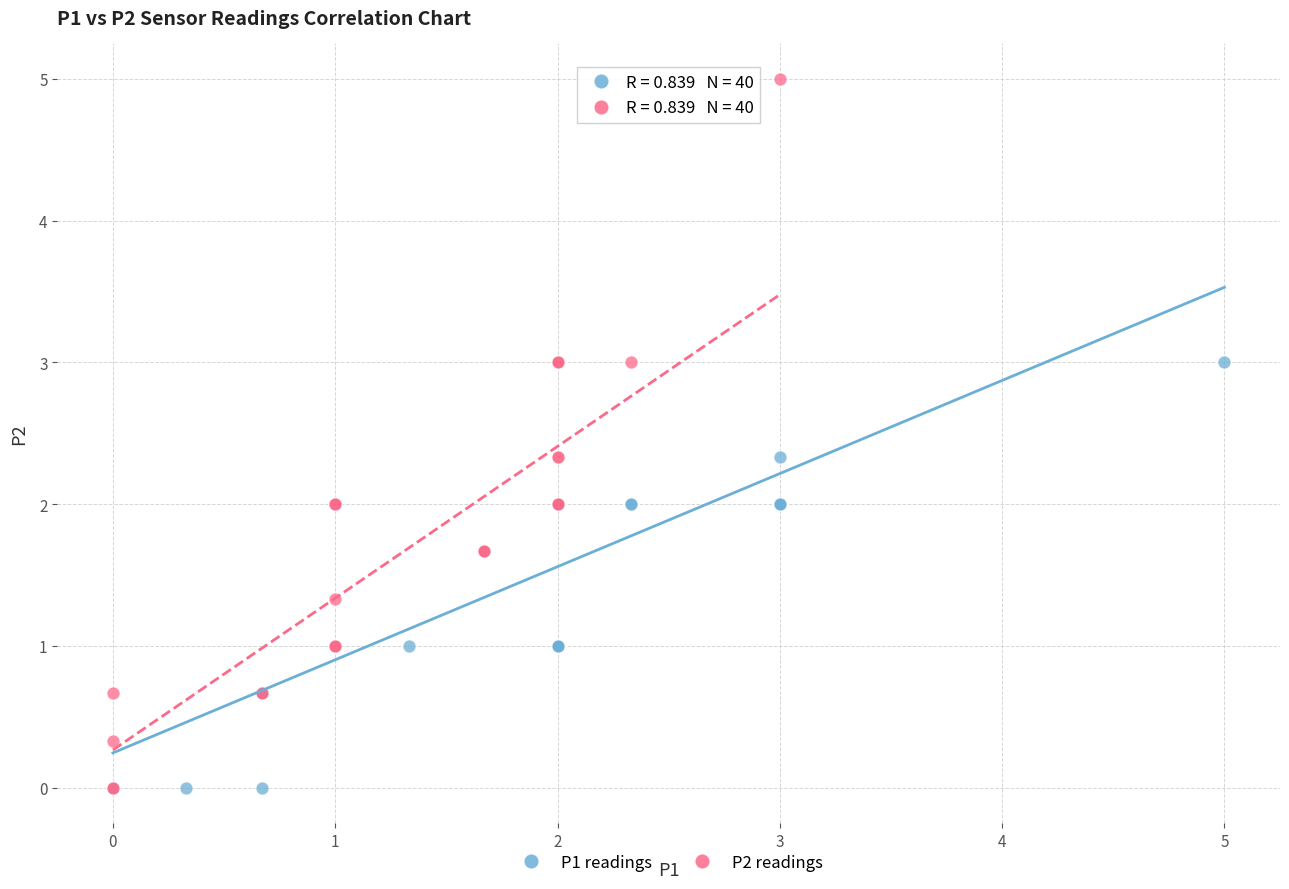

Which series has the widest spread of Y values?

P2 readings